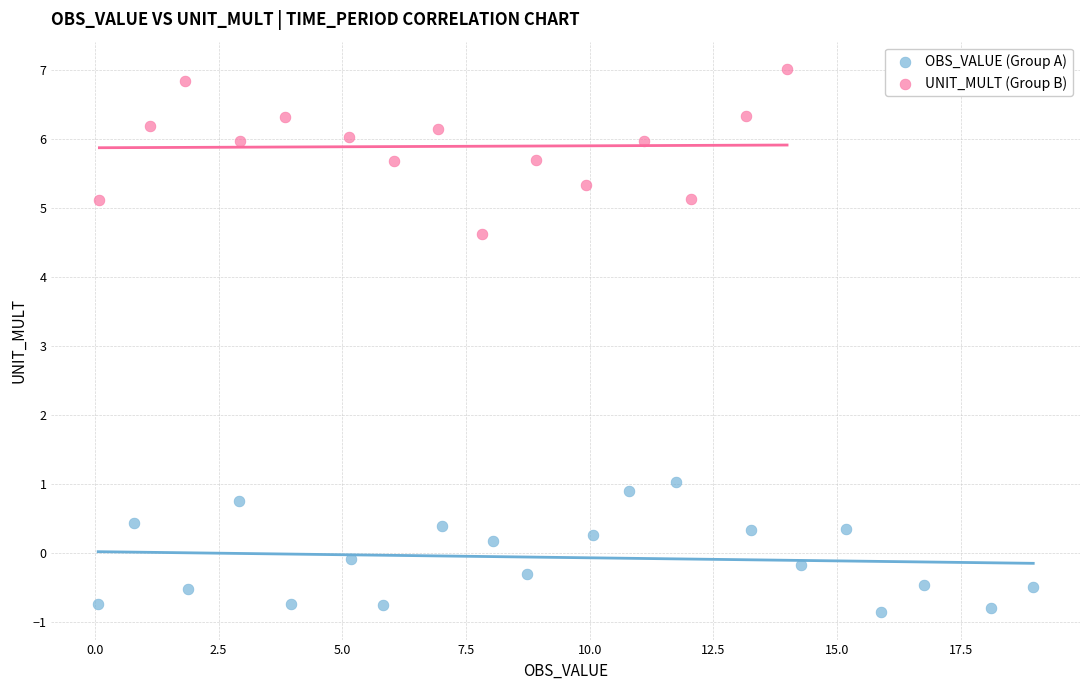

Which series reaches the minimum Y coordinate?

OBS_VALUE (Group A)